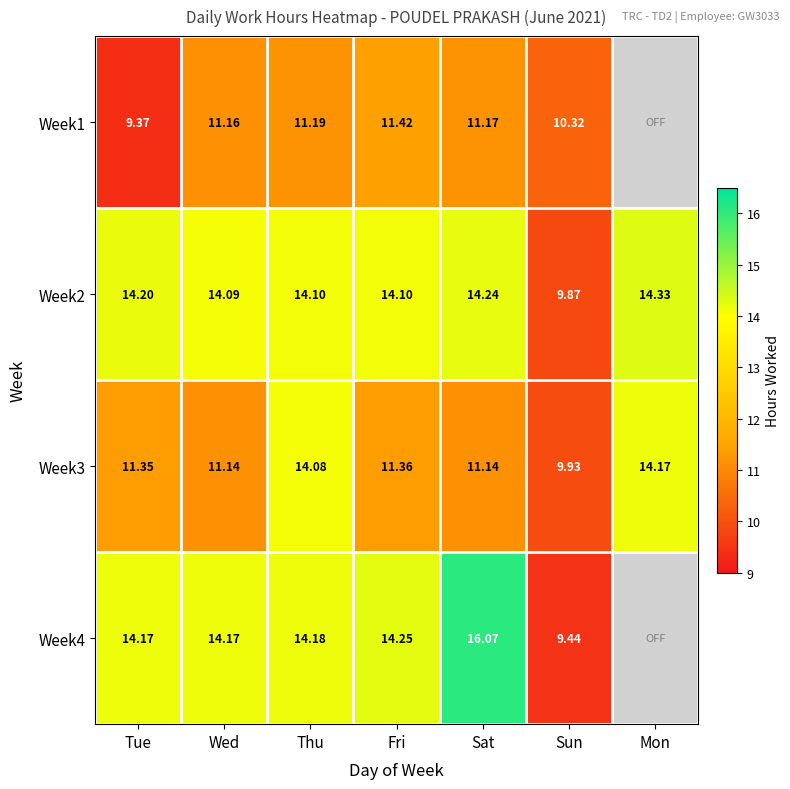

Is the value of Week1 at Sat greater than the value of Week3 at Thu?

No